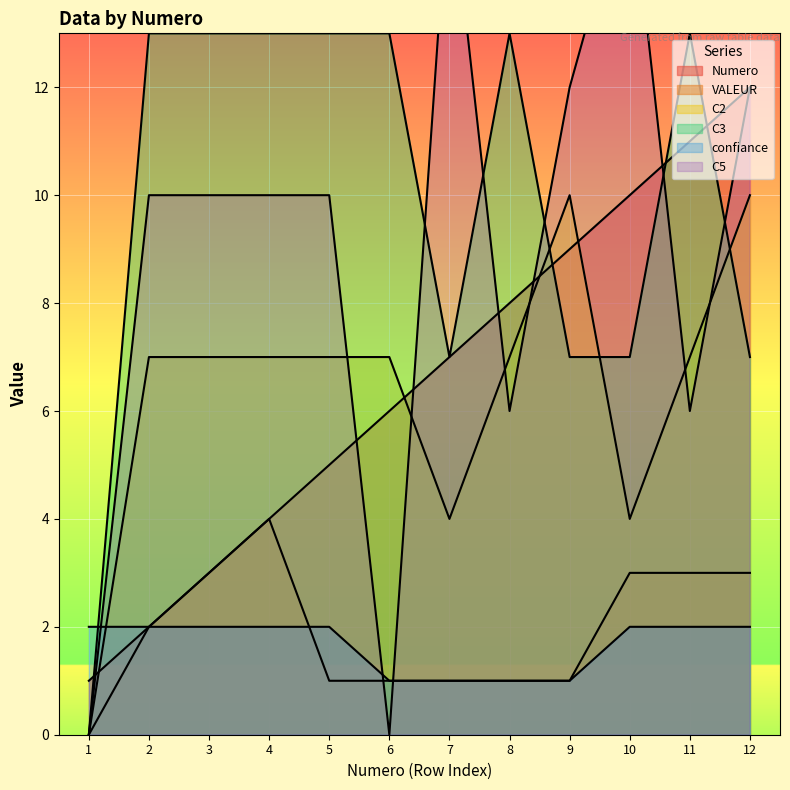

What is the value of the confiance point at the 3rd from the left?

2